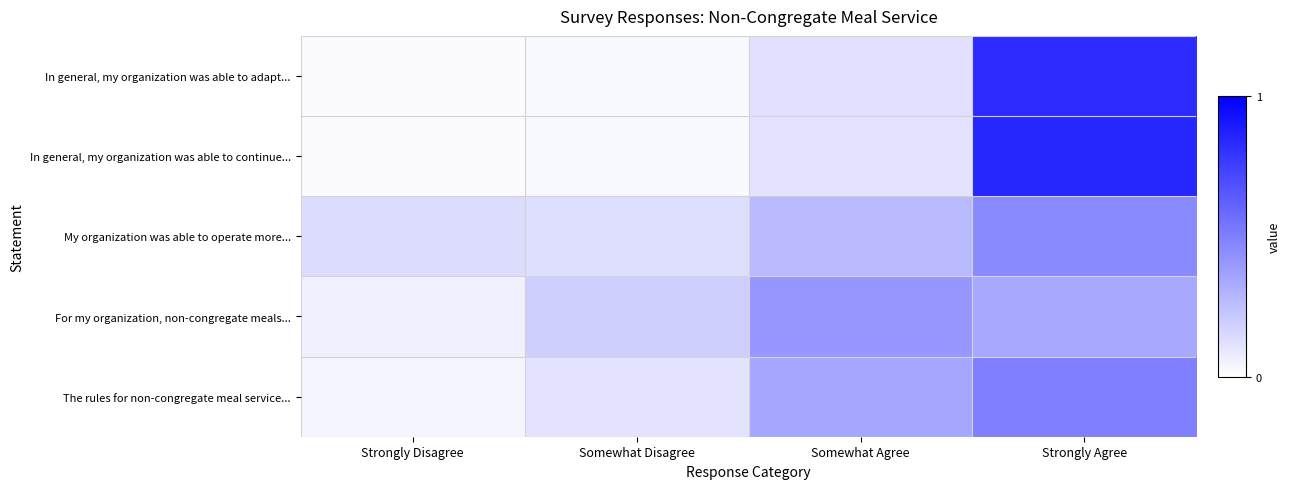

Between Somewhat Agree and Strongly Disagree, which is larger?

Somewhat Agree